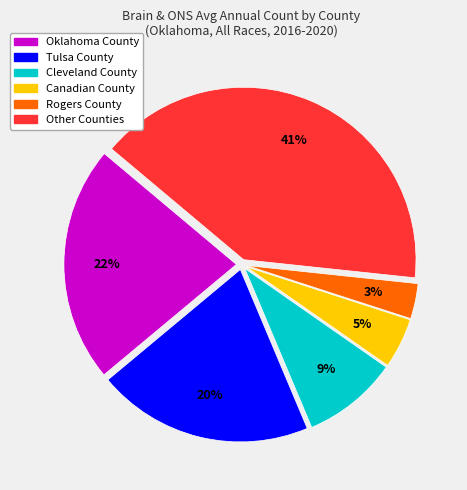

Is there a majority slice in this chart?

No